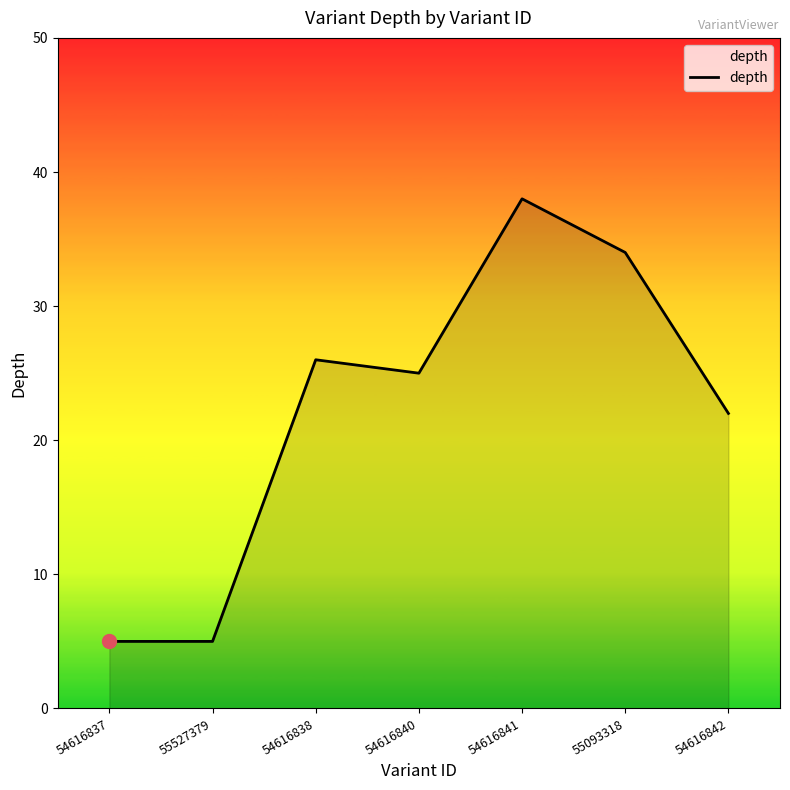

Approximately how many times larger is the value at 54616841 compared to 55527379?

7.6